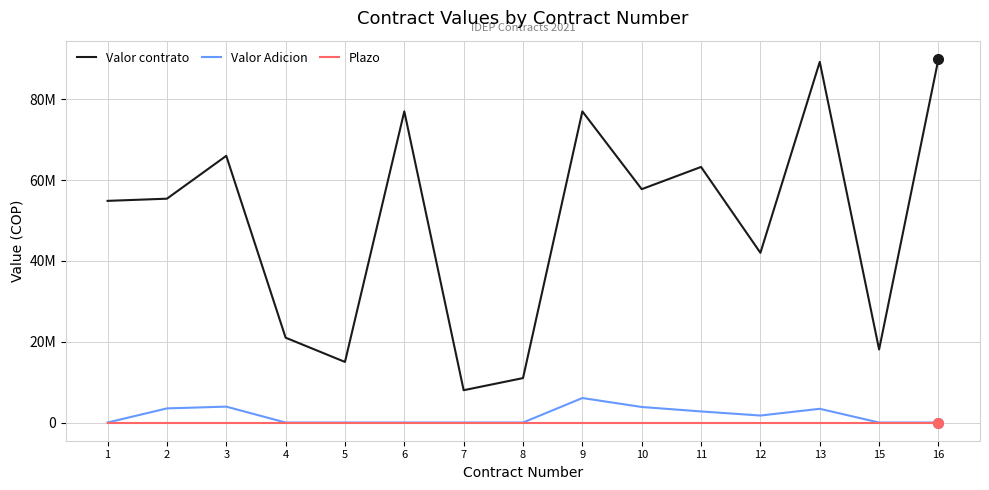

What are all the series names shown in the legend?

Valor contrato, Valor Adicion, Plazo